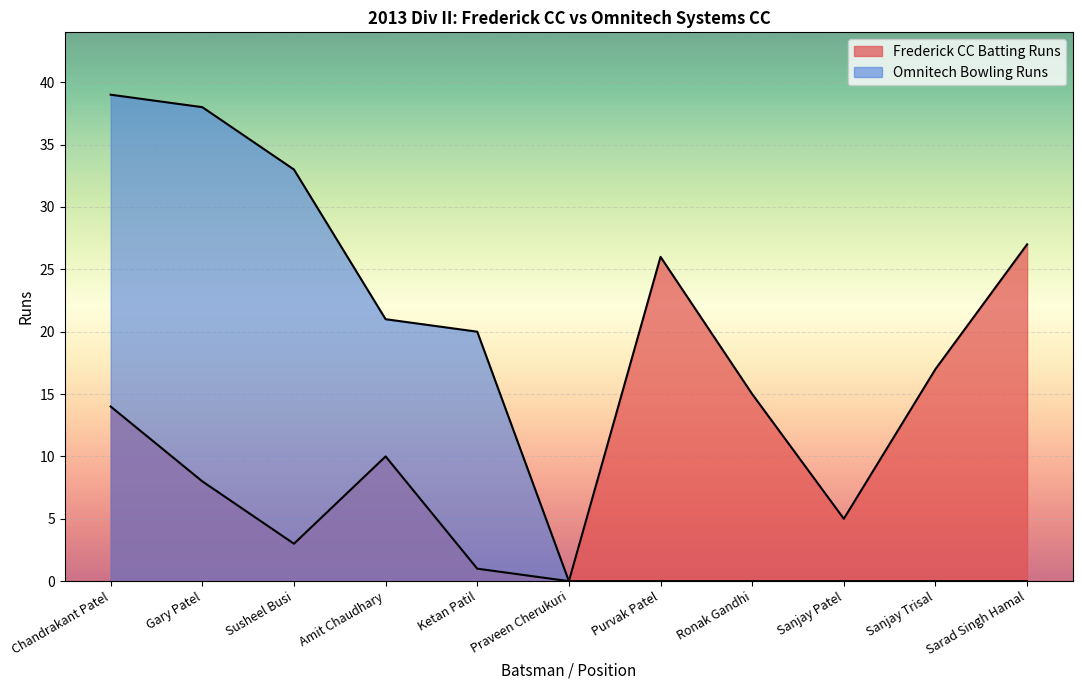

Reading left to right, list all the values displayed in this chart.

Frederick CC Batting Runs: 14	8	3	10	1	0	26	15	5	17	27
Omnitech Bowling Runs: 39	38	33	21	20	0	0	0	0	0	0